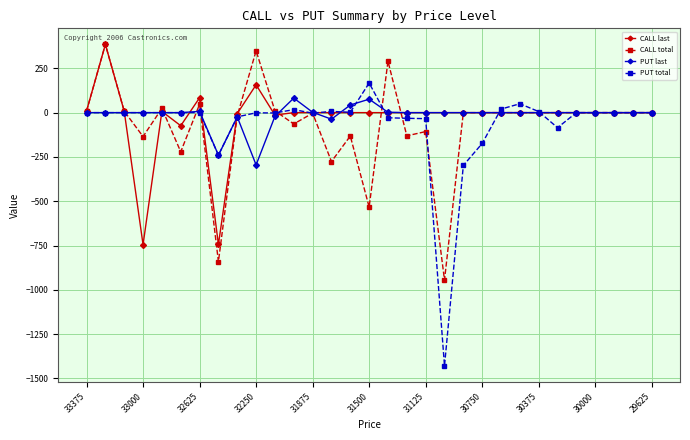

Which series has the widest spread of values?

PUT total